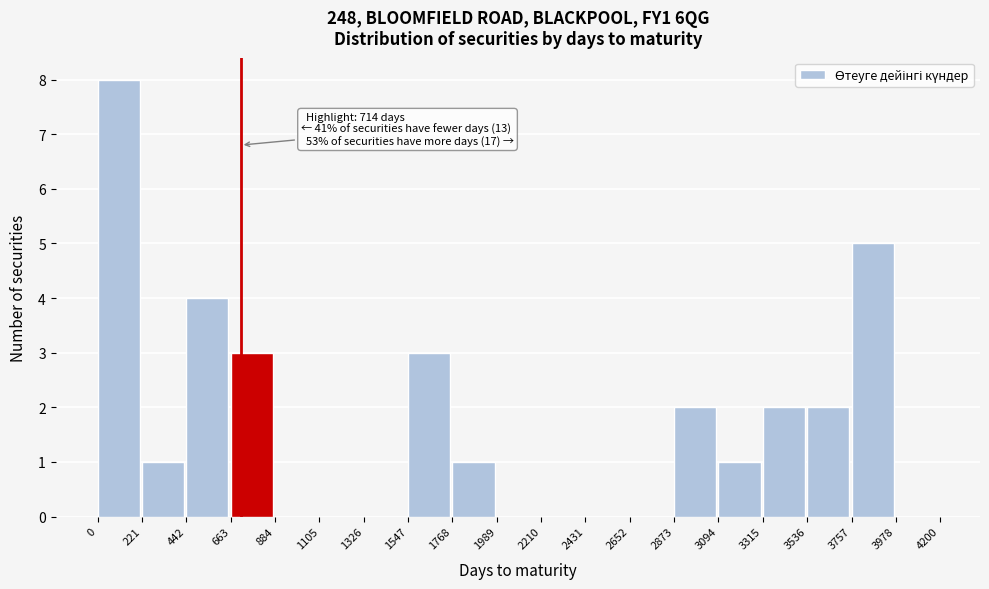

Over which range of the x-axis is the bar tallest?

0 to 221